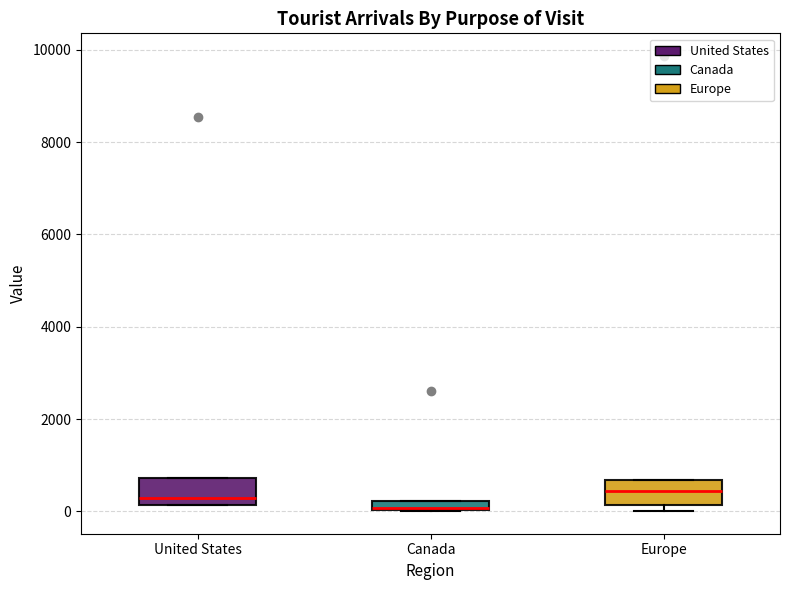

Where is the upper edge of the box for United States on the y-axis? The values are not printed on the chart, so give them approximately, as read against the axis.

800